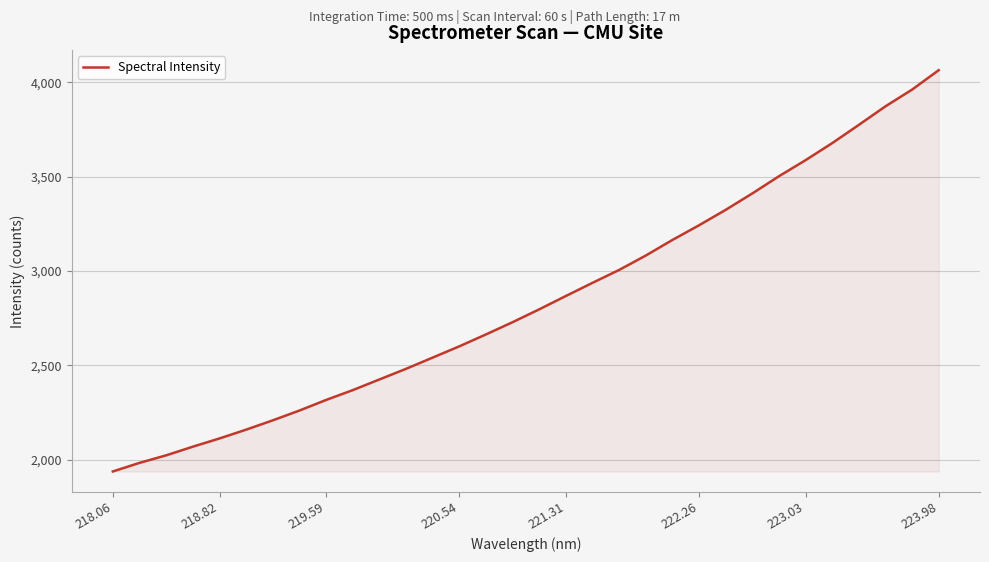

What is the greatest value displayed?

4064.1